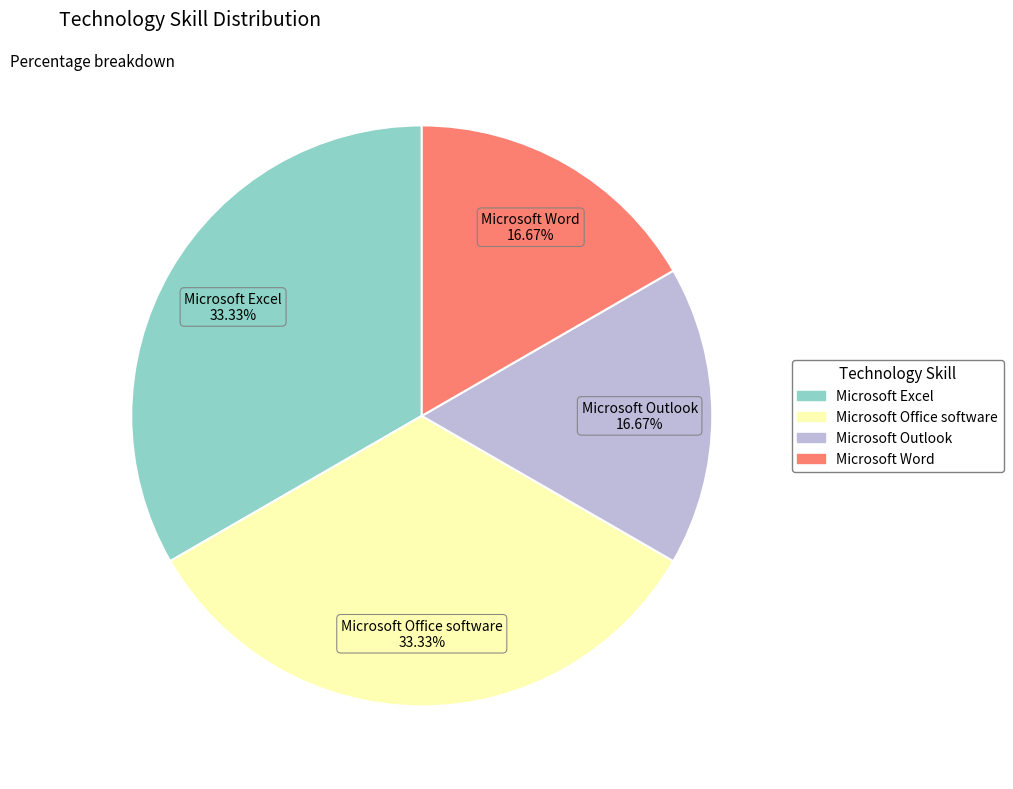

Is there any slice that represents more than half of the pie?

No